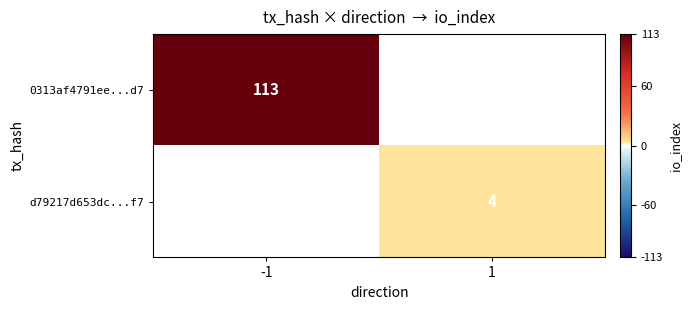

Which label corresponds to the largest value in the chart?

-1